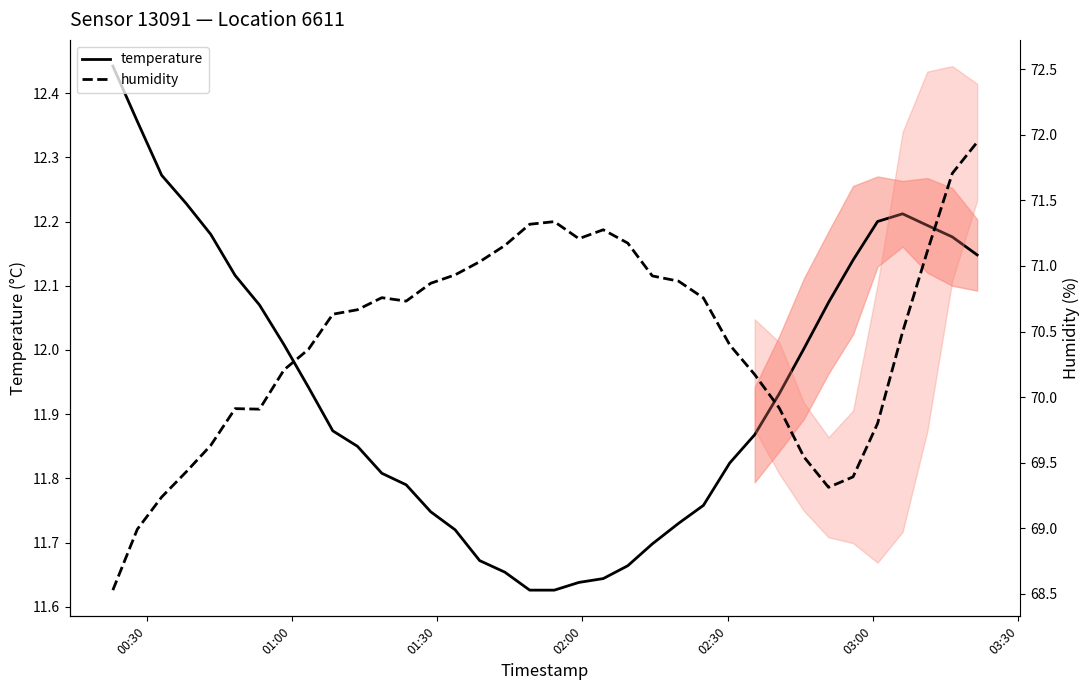

The temperature series shows 7.6 at 14. True or false?

False